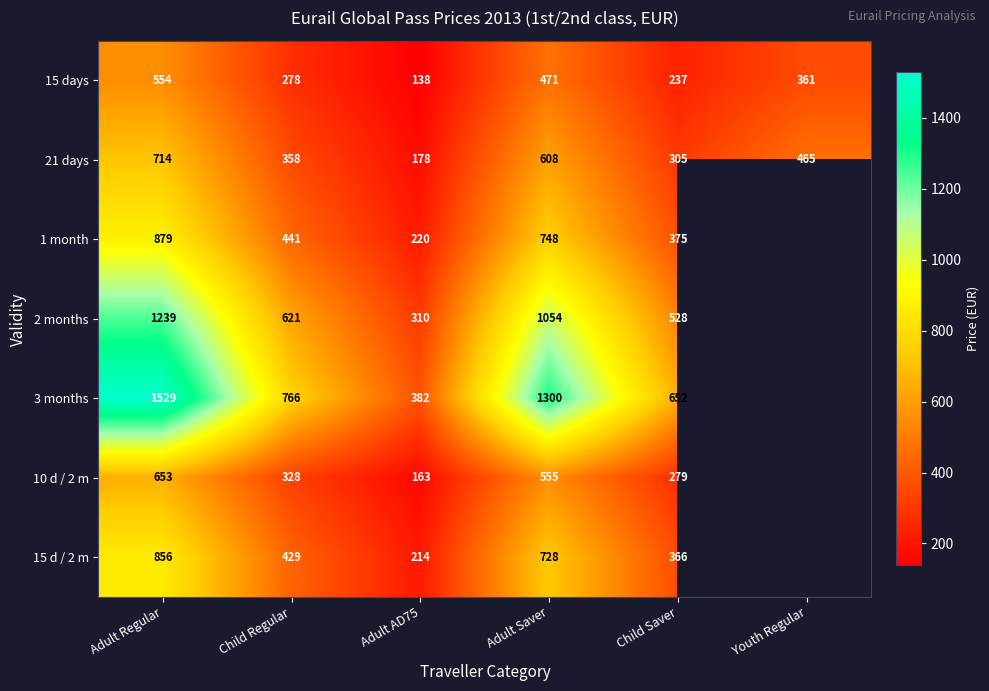

Which series changed the most between Adult Regular and Child Saver?

3 months